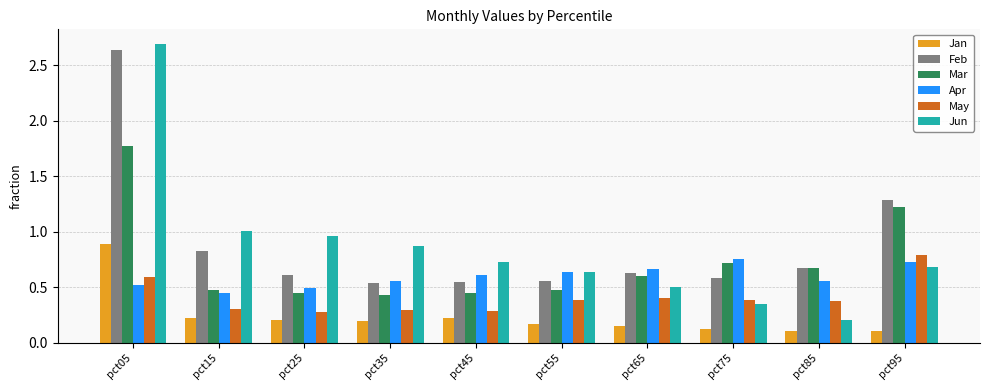

Which series has the largest range (max minus min)?

Jun